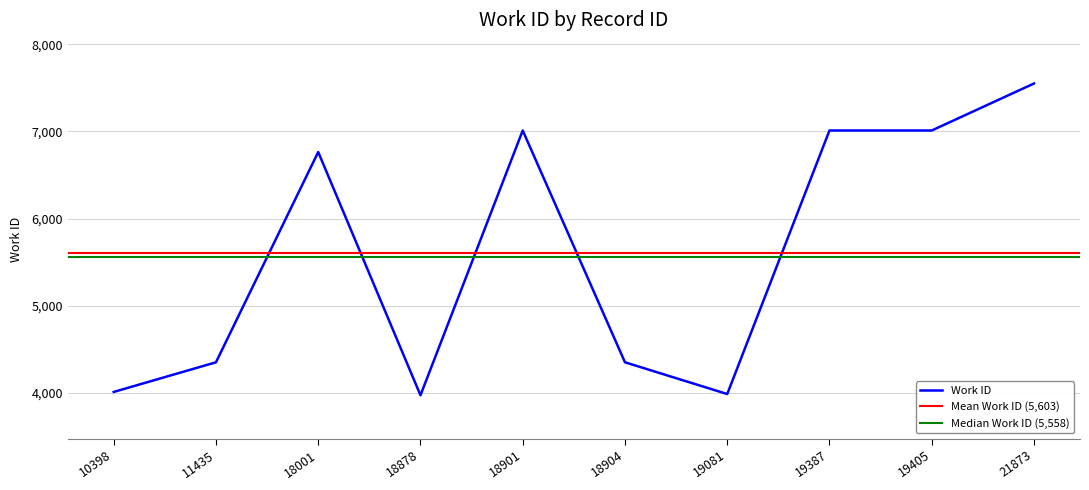

Where does the data first go above 6764?

18901